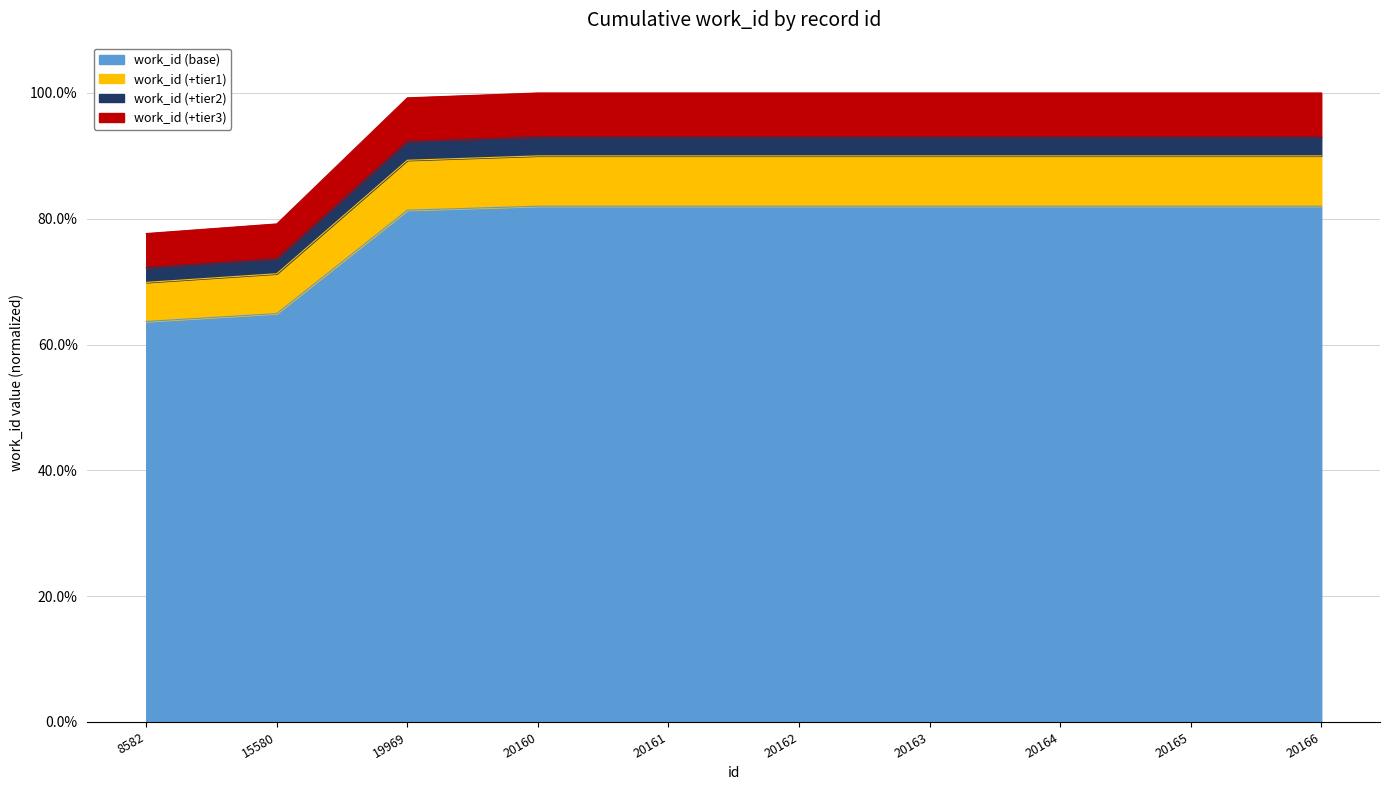

What is the value of the 10th point from the left?

1.0